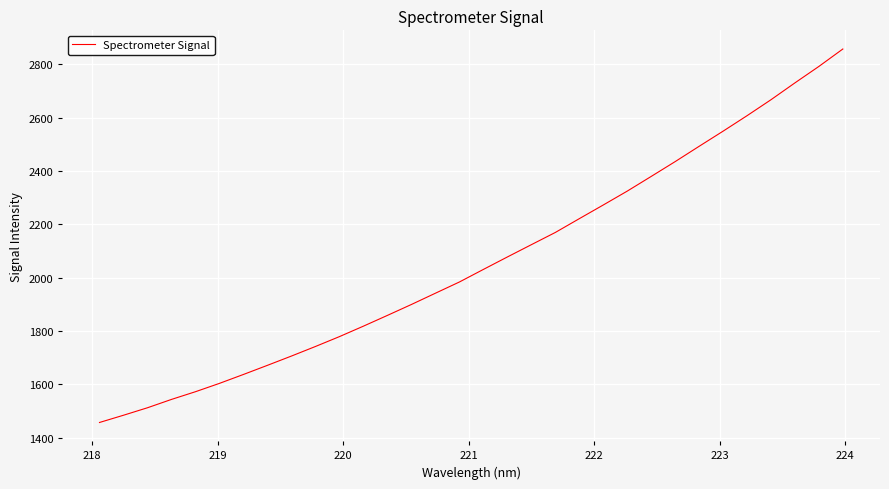

What is the difference between the maximum and minimum values?

1400.3